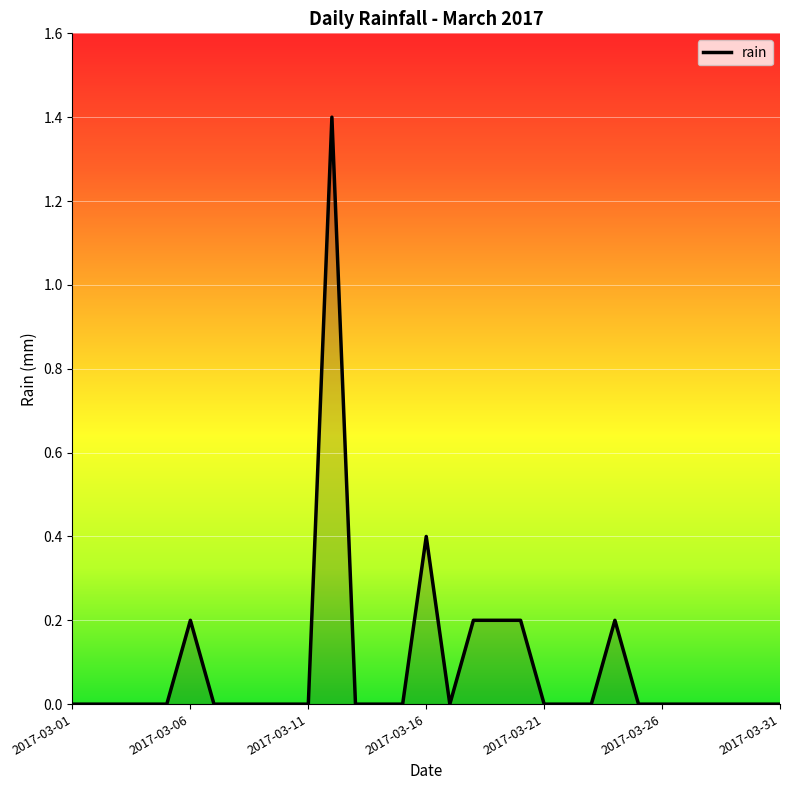

What is the greatest value displayed?

1.4